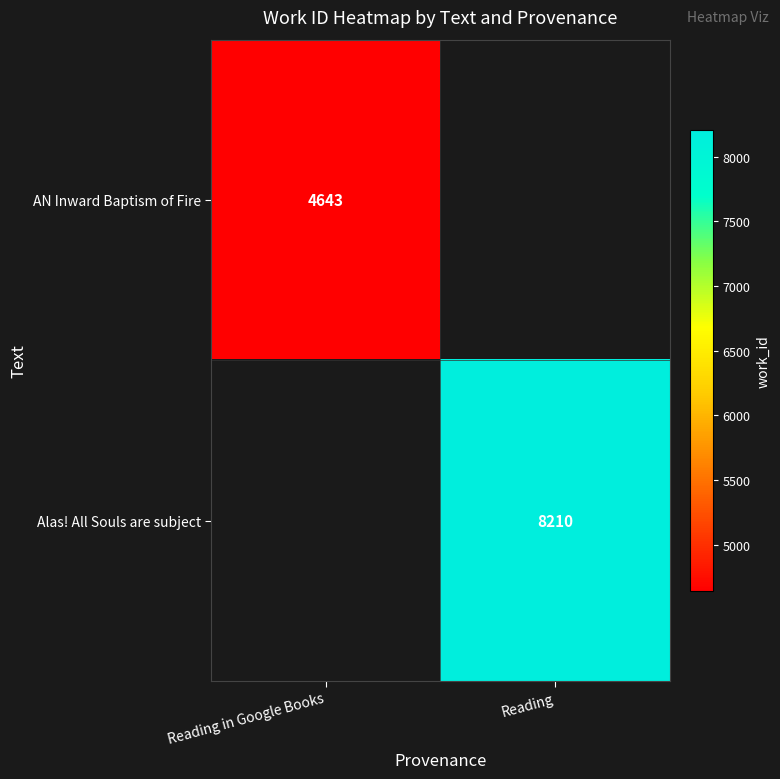

True or false: AN Inward Baptism of Fire has a value of 4643 at Reading in Google Books.

True